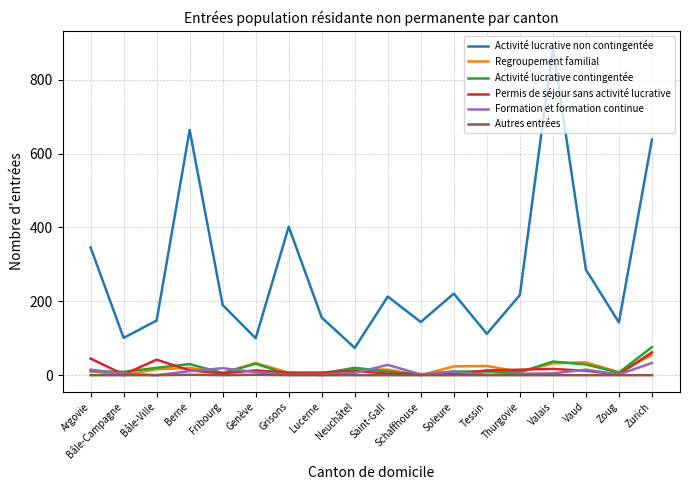

What is the spread (max minus min) of values at Schaffhouse?

144